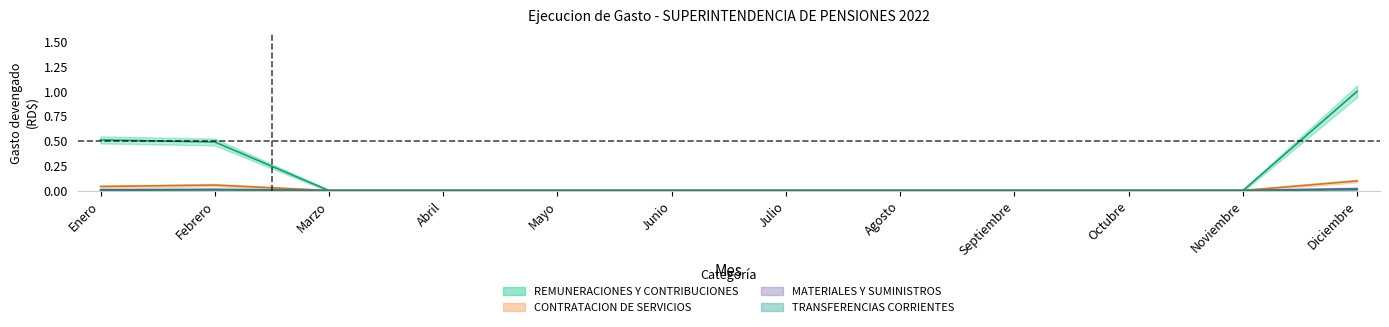

What is the label of the 3rd point from the right?

Octubre